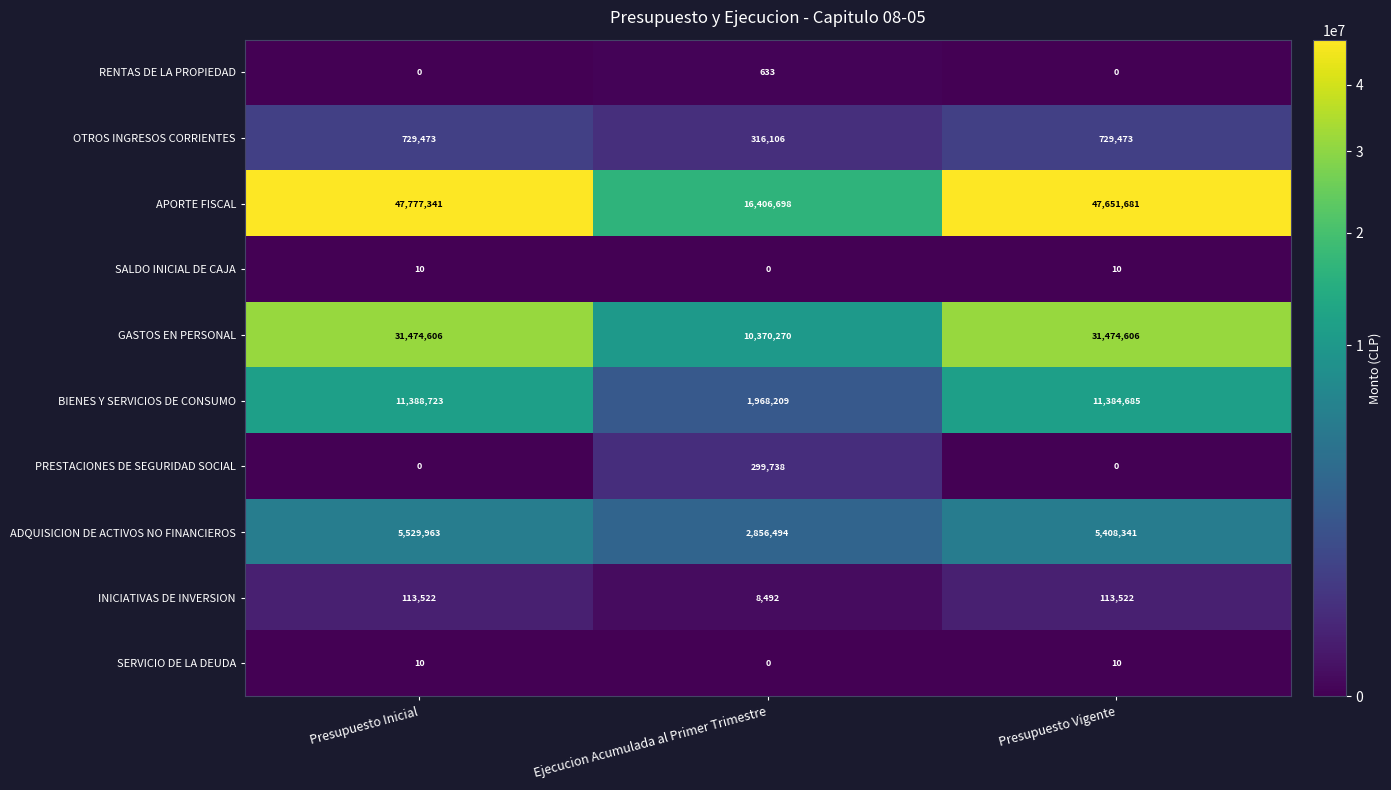

Rank the categories by ADQUISICION DE ACTIVOS NO FINANCIEROS value from highest to lowest.

Presupuesto Inicial, Presupuesto Vigente, Ejecucion Acumulada al Primer Trimestre